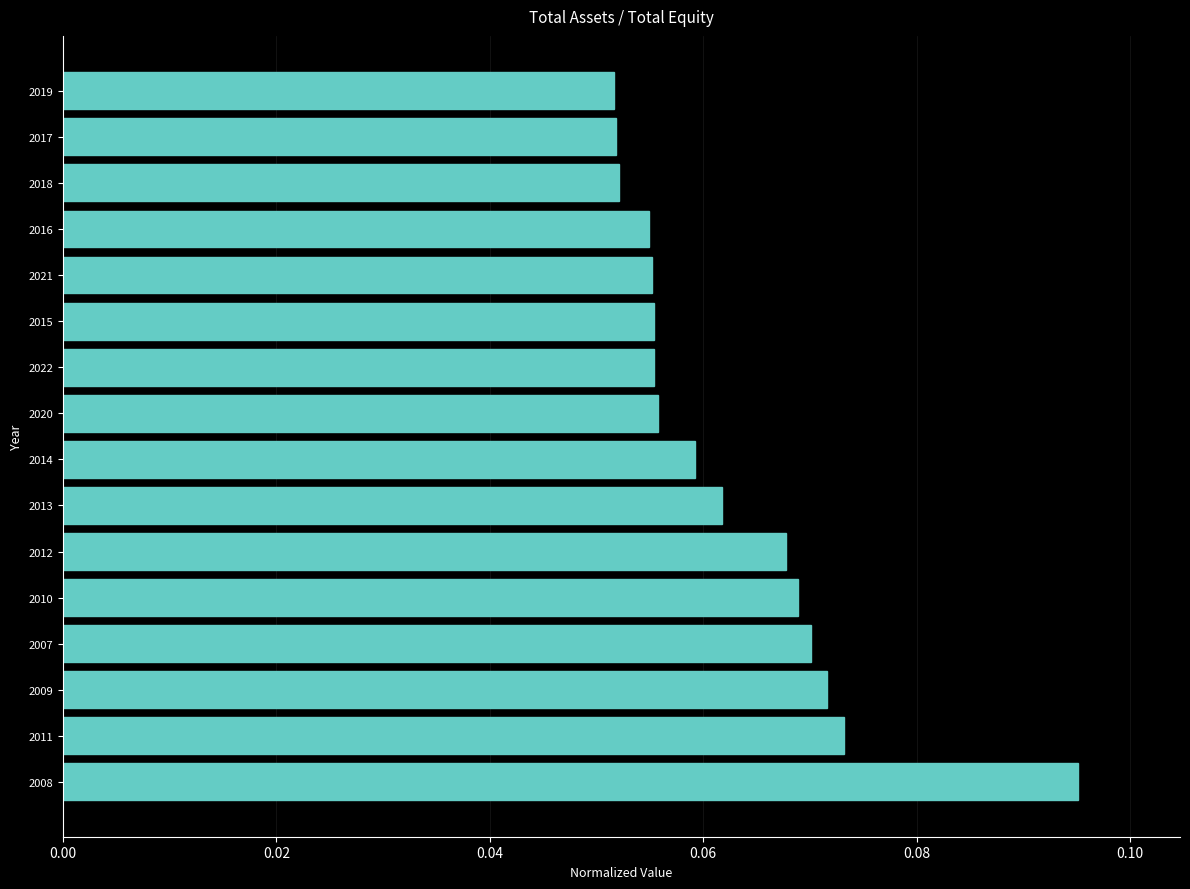

At which category does the chart reach its peak across all series?

2008